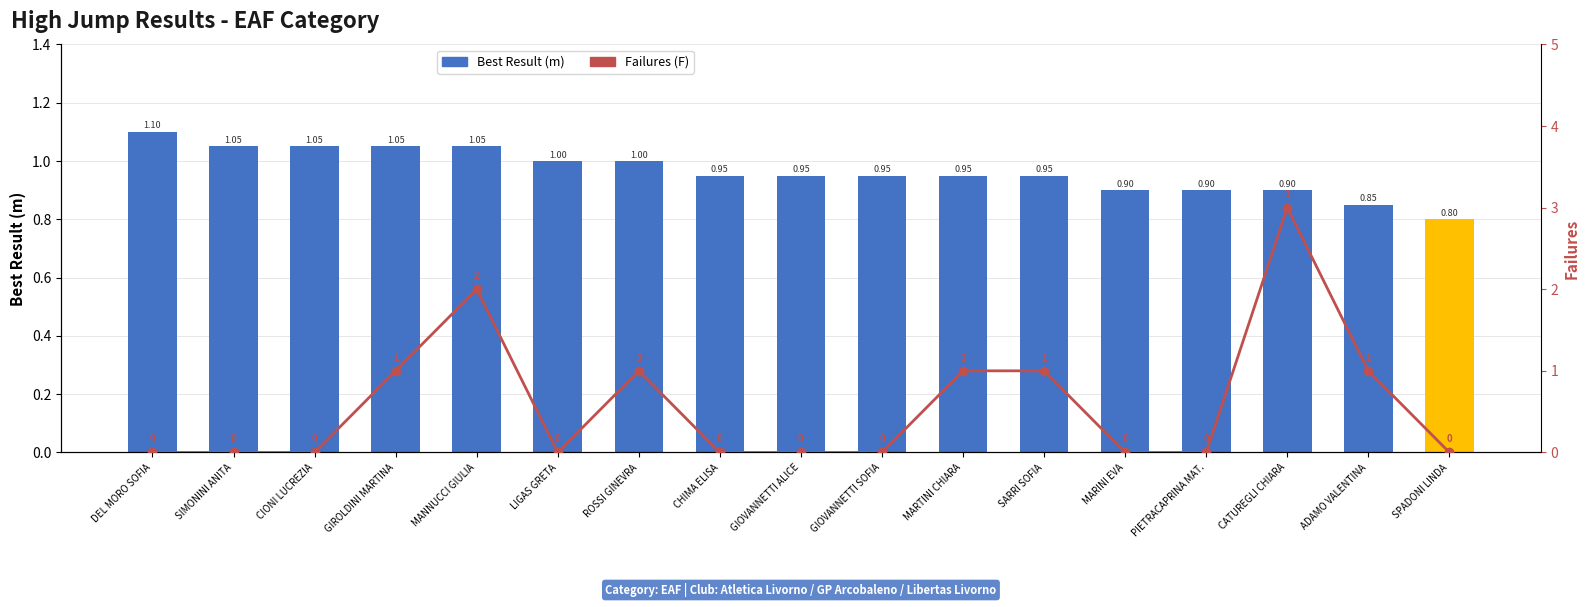

What are all the series names shown in the legend?

Best Result (m), Failures (F)